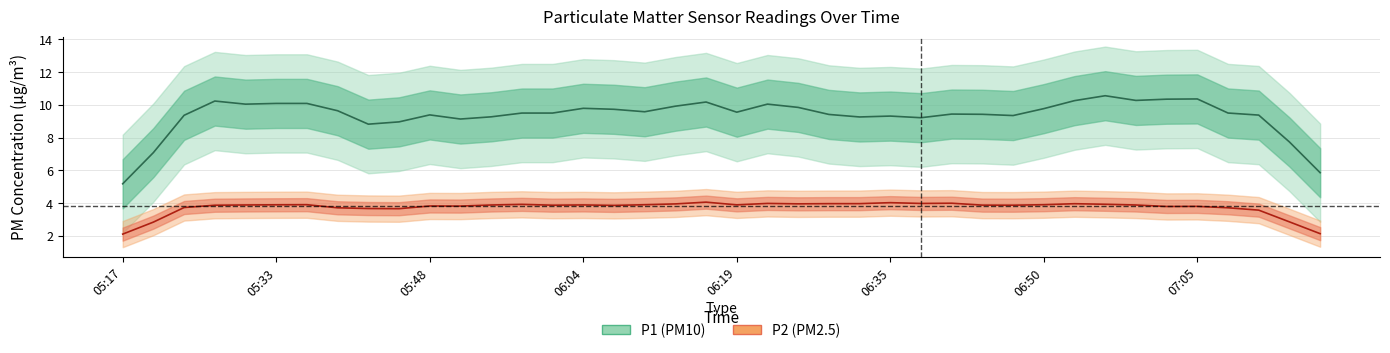

Rank the series at 05:39 from highest to lowest value.

P1, P2